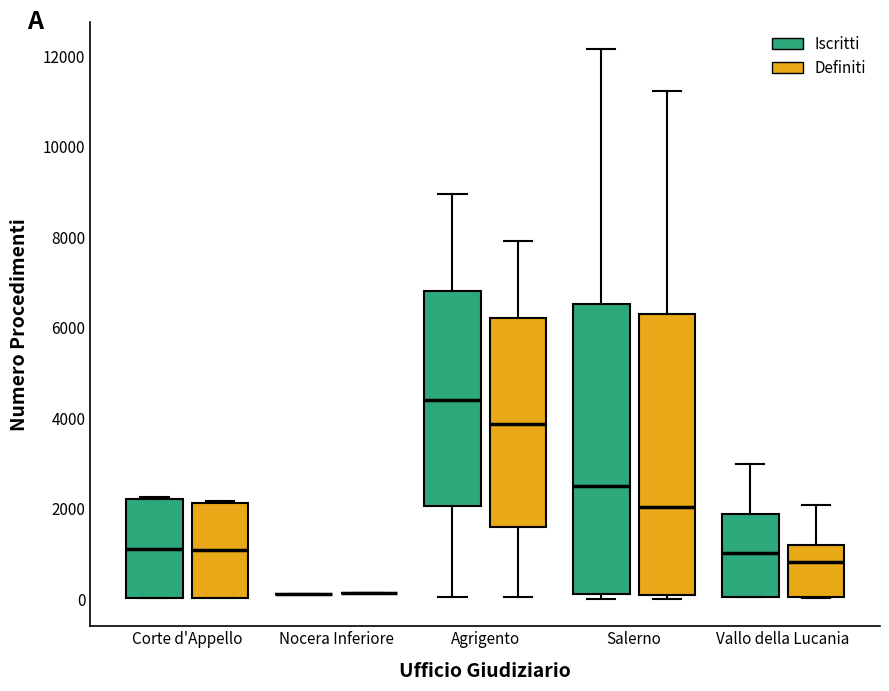

Reading left to right, read every box against the y-axis: the position of its median line, the range the box covers, and the ends of its whiskers. The values are not printed on the chart, so give them approximately, as read against the axis.

Corte d'Appello (Iscritti): median 1200, box 0 to 2200, whiskers 0 to 2200
Corte d'Appello (Definiti): median 1000, box 0 to 2200, whiskers 0 to 2200
Nocera Inferiore (Iscritti): box collapsed to a line at 200, whiskers 200 to 200
Nocera Inferiore (Definiti): box collapsed to a line at 200, whiskers 200 to 200
Agrigento (Iscritti): median 4400, box 2000 to 6800, whiskers 0 to 9000
Agrigento (Definiti): median 3800, box 1600 to 6200, whiskers 0 to 8000
Salerno (Iscritti): median 2400, box 0 to 6600, whiskers 0 (just below the box's lower edge) to 12200
Salerno (Definiti): median 2000, box 0 to 6400, whiskers 0 (just below the box's lower edge) to 11200
Vallo della Lucania (Iscritti): median 1000, box 0 to 1800, whiskers 0 to 3000
Vallo della Lucania (Definiti): median 800, box 0 to 1200, whiskers 0 to 2000